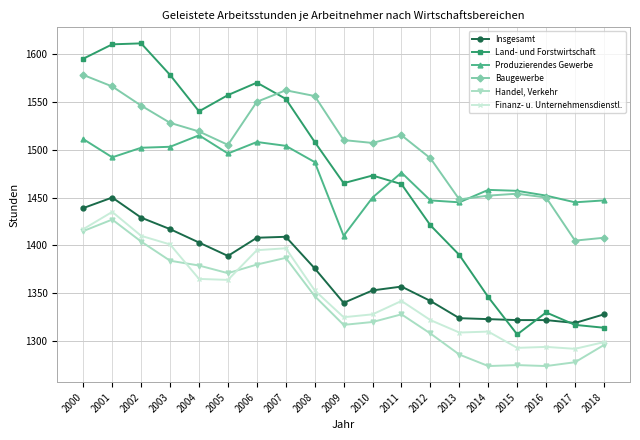

What is the sum of all Finanz- u. Unternehmensdienstl. values?

25651